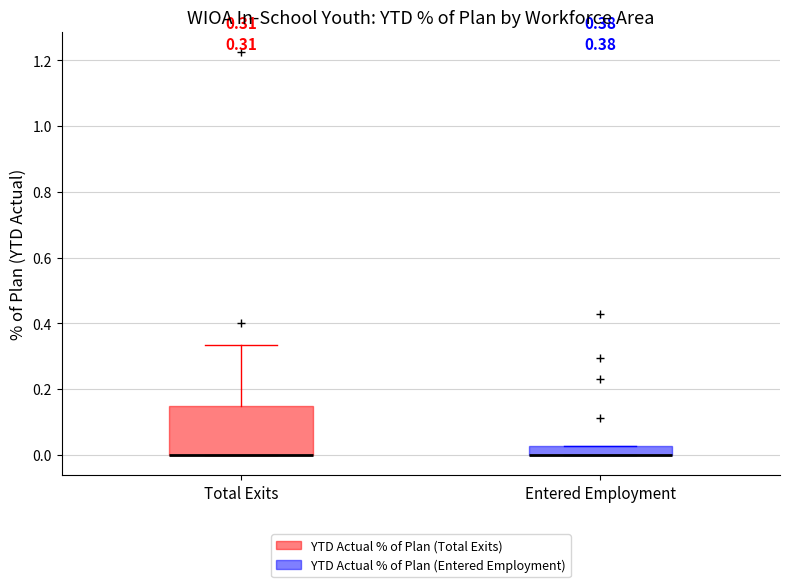

Comparing the boxes themselves (not the whiskers), which one is the tallest?

Total Exits